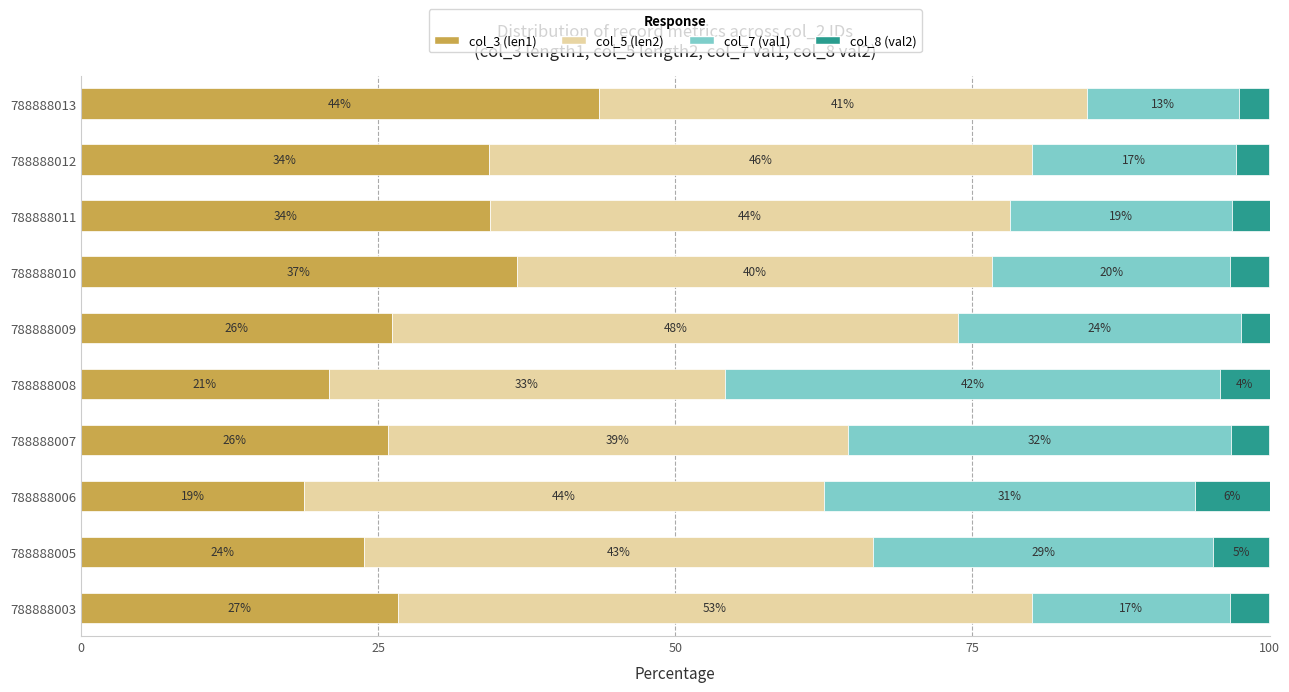

What are all the series names shown in the legend?

col_3 (len1), col_5 (len2), col_7 (val1), col_8 (val2)